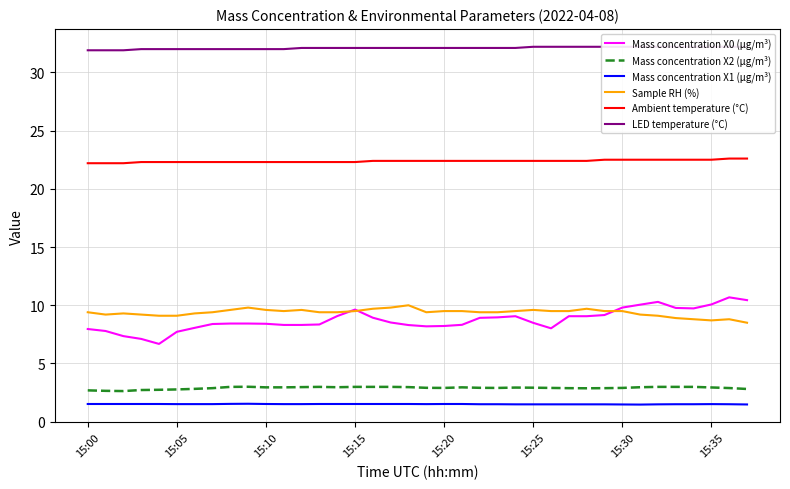

True or false: LED temperature (°C) and Mass concentration X1 (μg/m³) intersect in this chart.

False